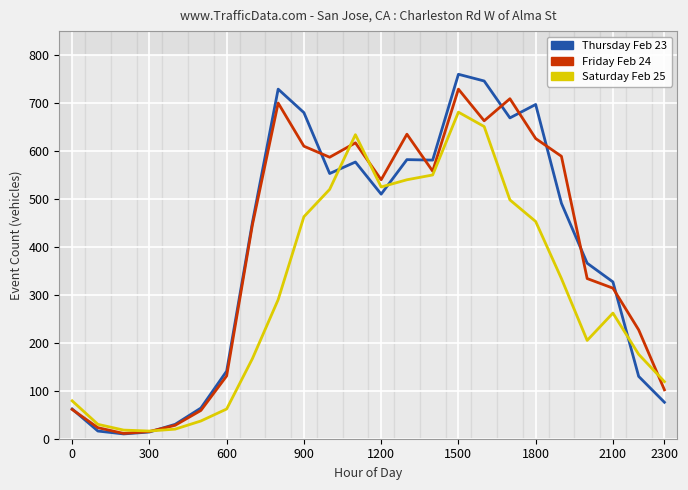

What is the smallest value displayed?

10